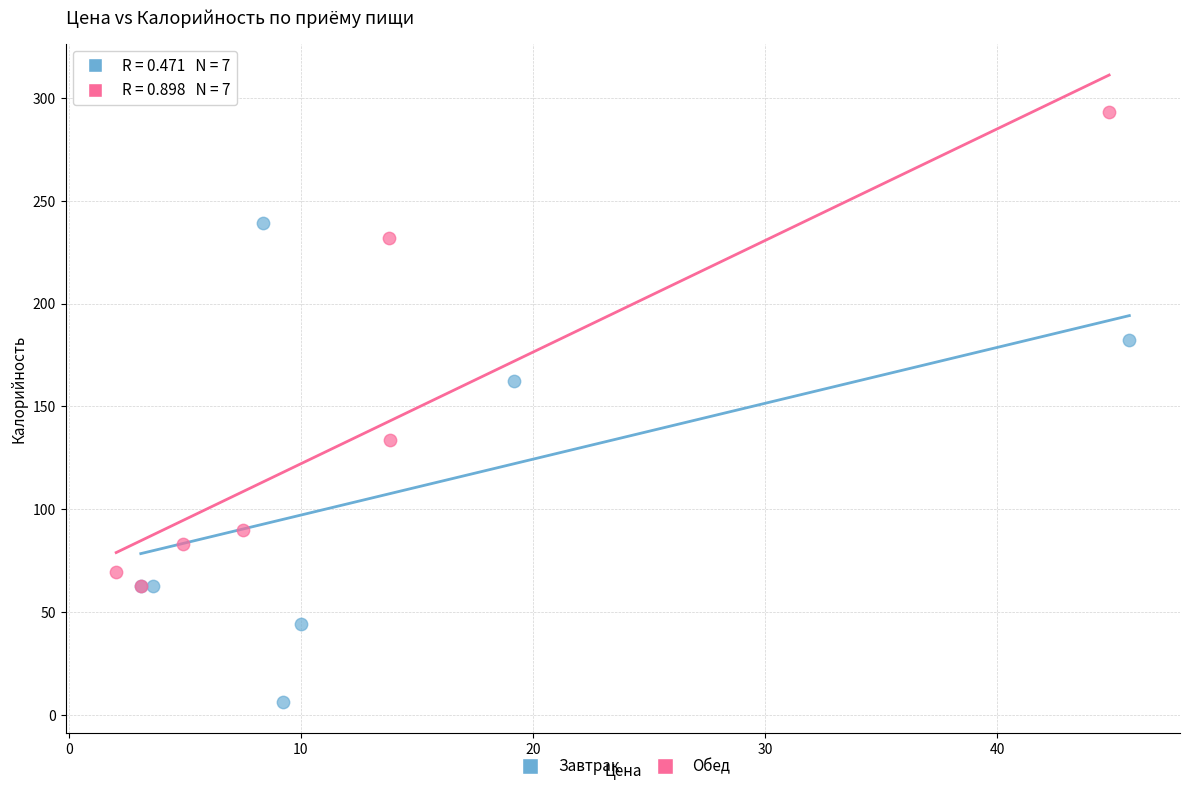

Which series contains the lowest Y value?

Завтрак